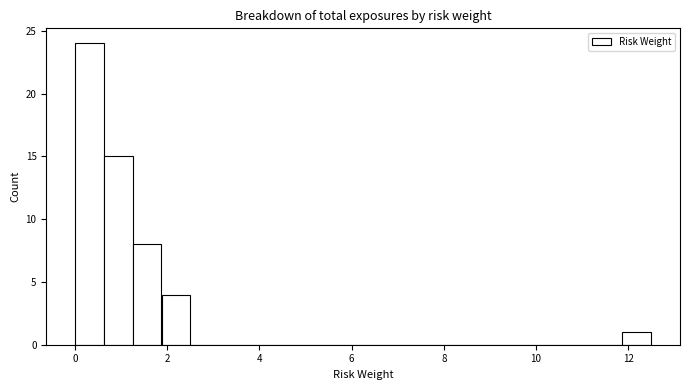

Read against the x-axis, roughly where is the centre of the tallest bar?

0.4